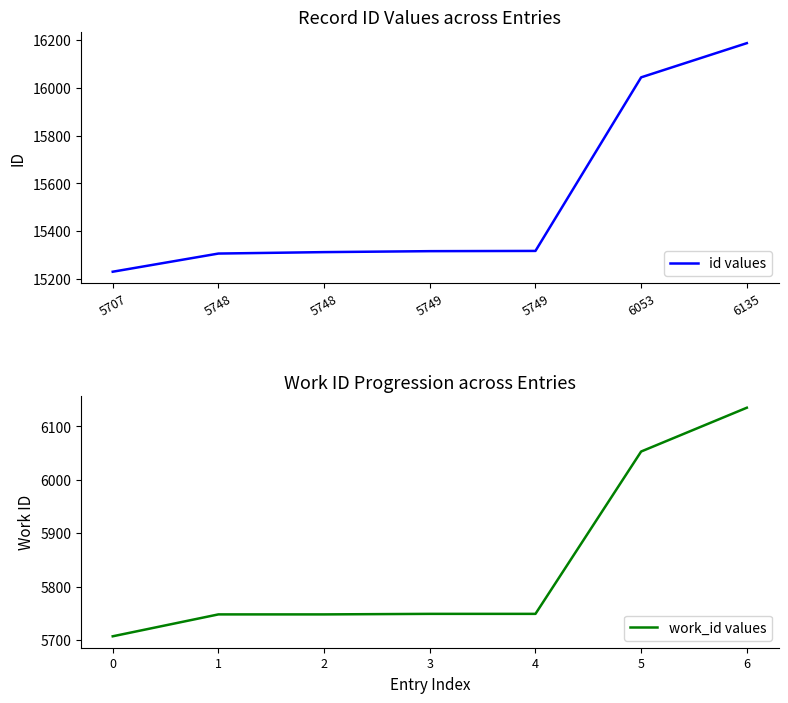

True or false: id values and work_id values cross at least once.

False